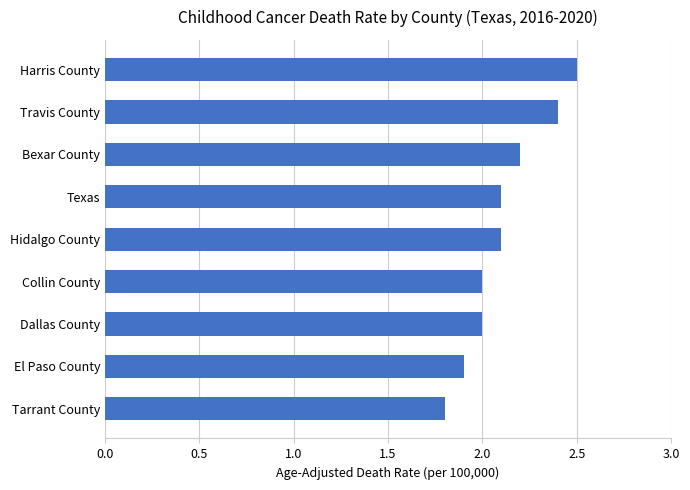

Between Collin County and Travis County, which is larger?

Travis County